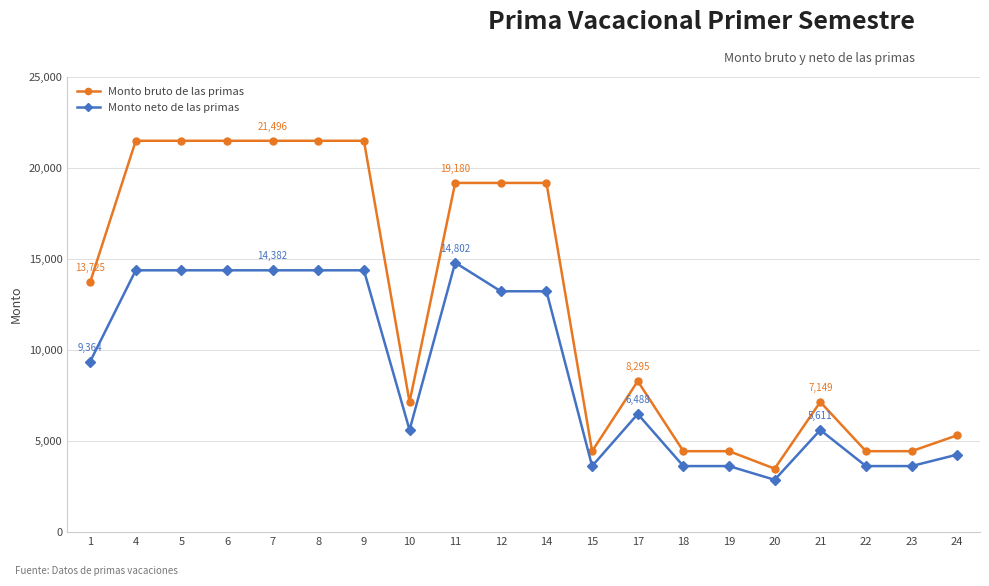

What is the spread (max minus min) of values at 22?

817.9